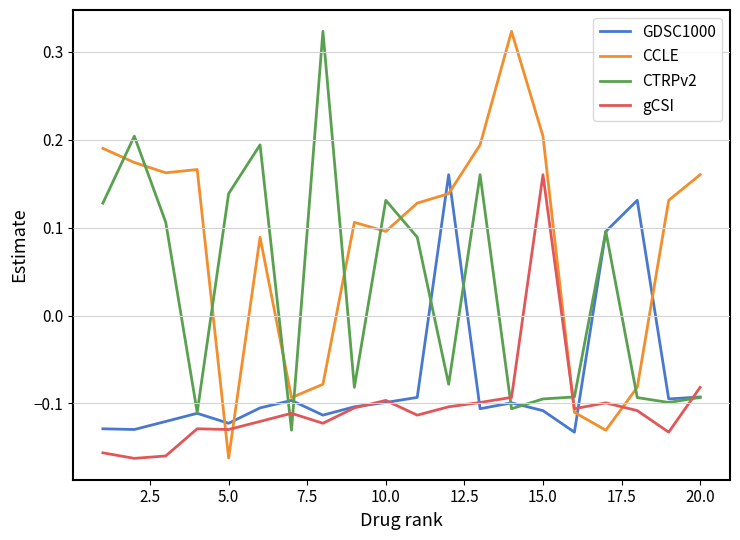

What are all the series names shown in the legend?

GDSC1000, CCLE, CTRPv2, gCSI